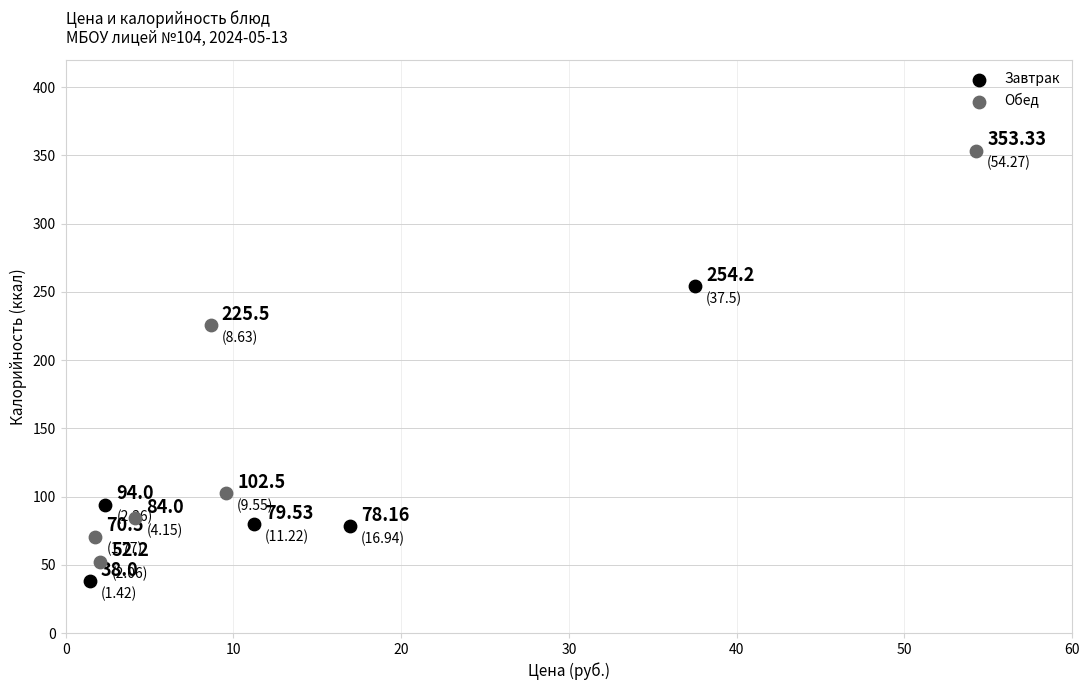

Which series contains the lowest Y value?

Завтрак